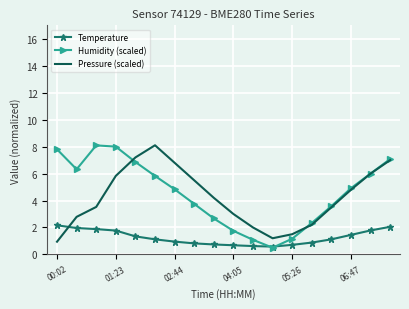

What is the highest value of the Humidity (scaled) series?

8.1